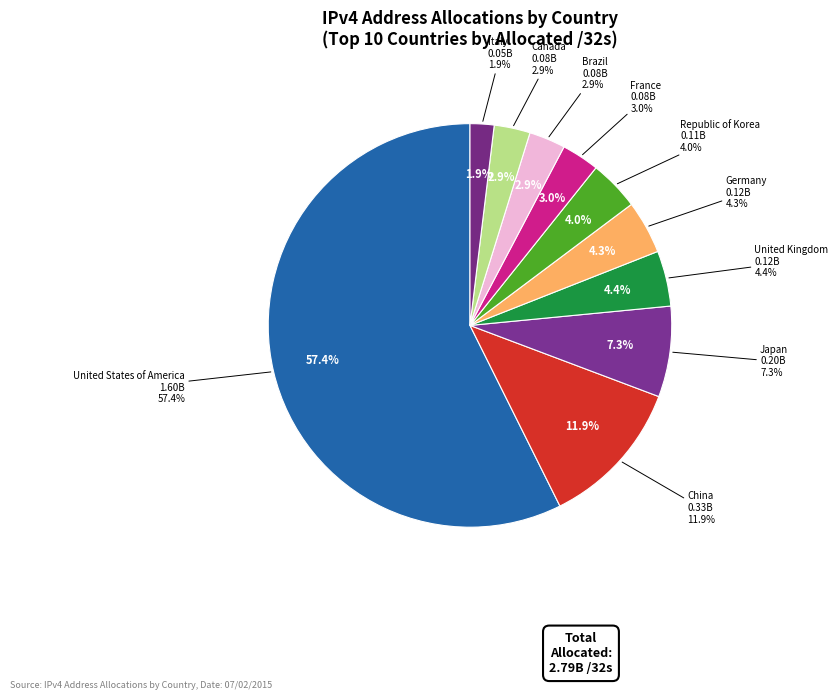

How many segments does this pie chart have?

10